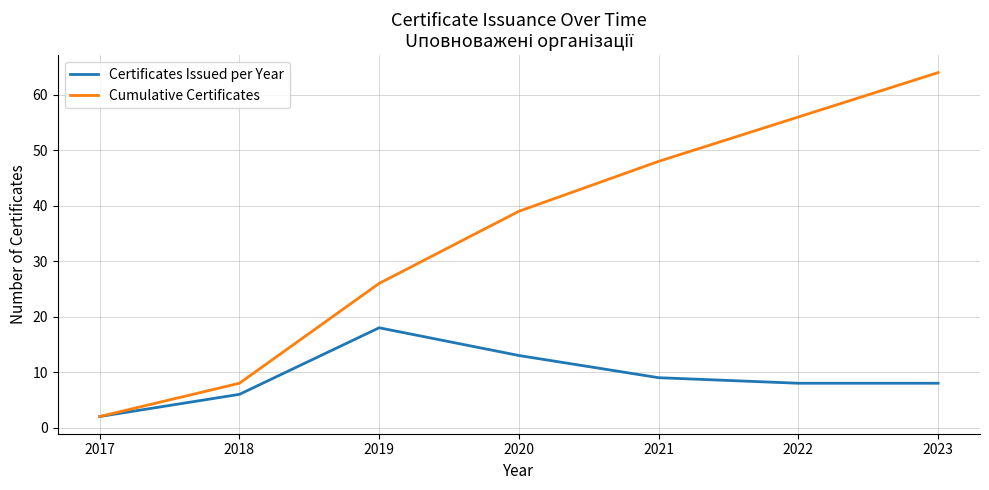

Rank the series by their maximum value, from highest to lowest.

Cumulative Certificates, Certificates Issued per Year